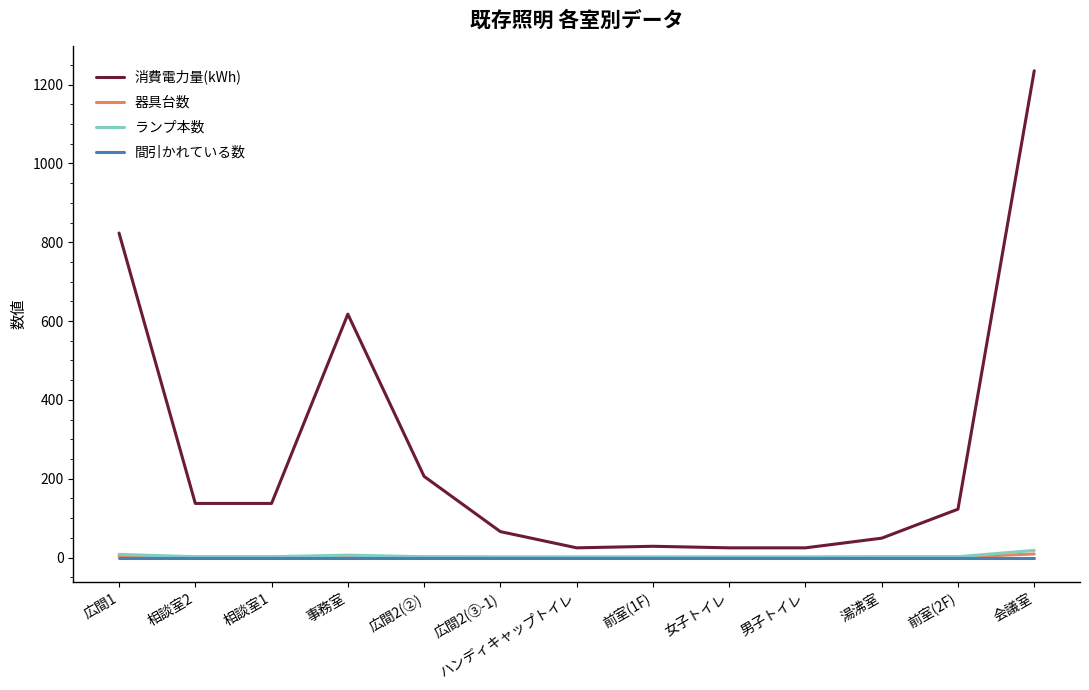

What is the maximum value for 消費電力量(kWh)?

1235.2